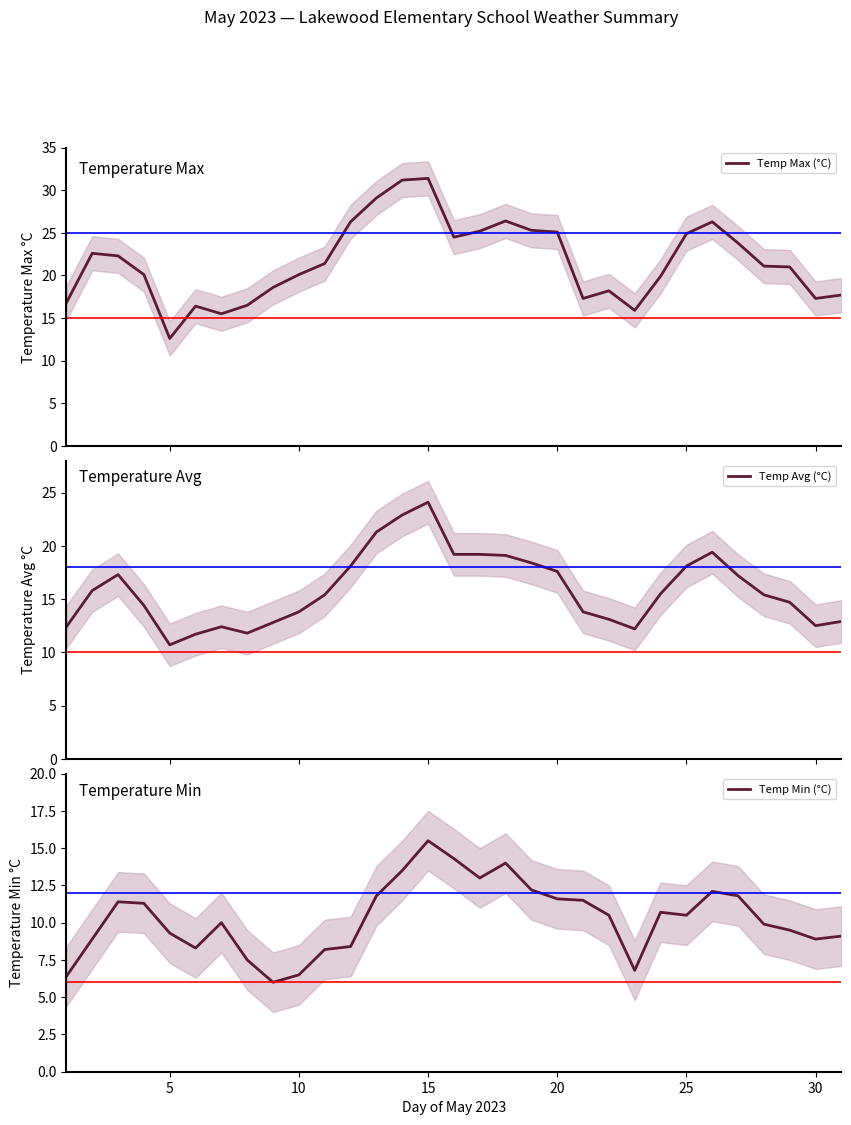

How many data points in Temp Max (°C) are above 21?

16